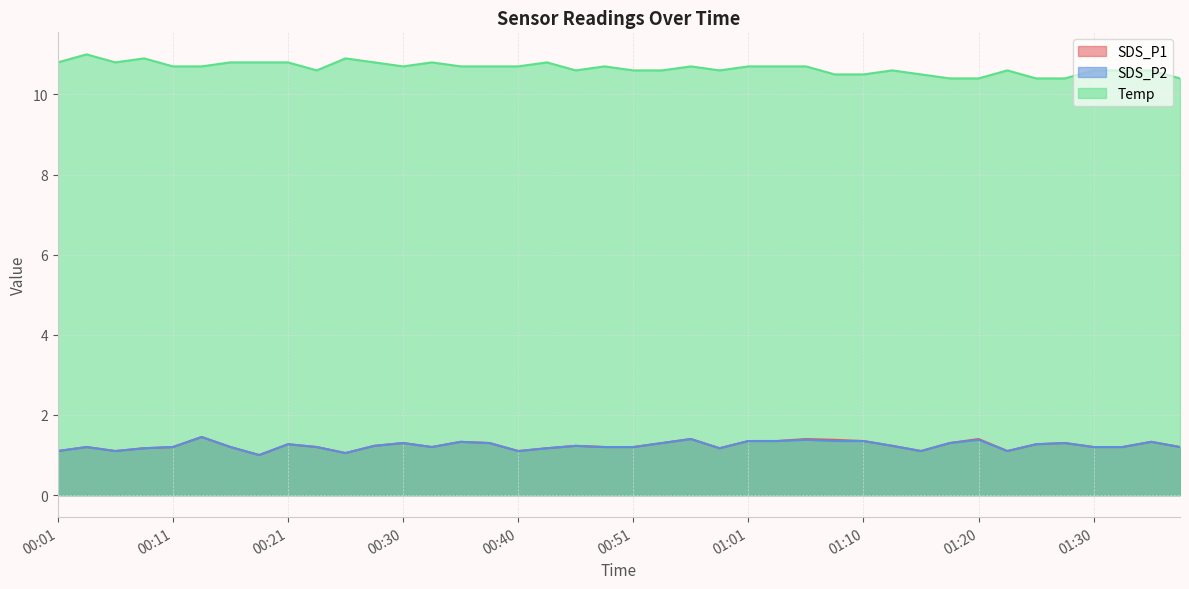

How many data points does each series have?

40